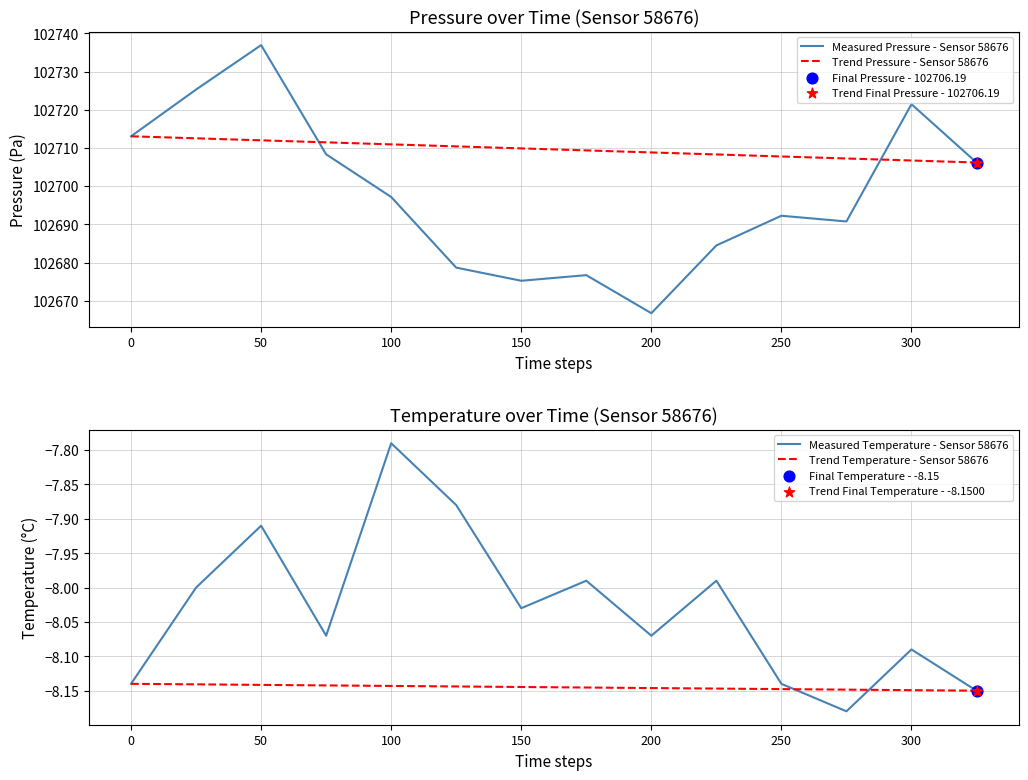

Which series contains the highest Y value?

Measured Pressure - Sensor 58676